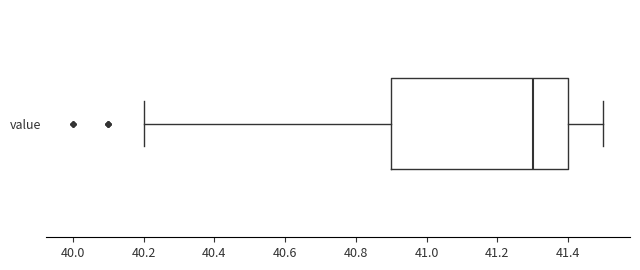

Where does the right whisker of the box for value end on the x-axis? The values are not printed on the chart, so give them approximately, as read against the axis.

41.5